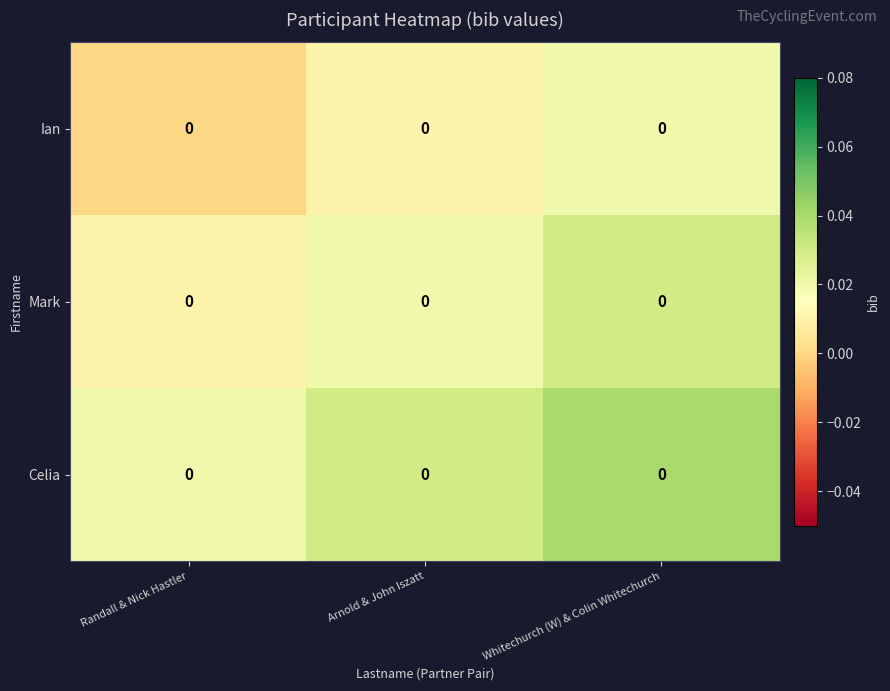

At which category is the sum across all series the highest?

Whitechurch (W) & Colin Whitechurch